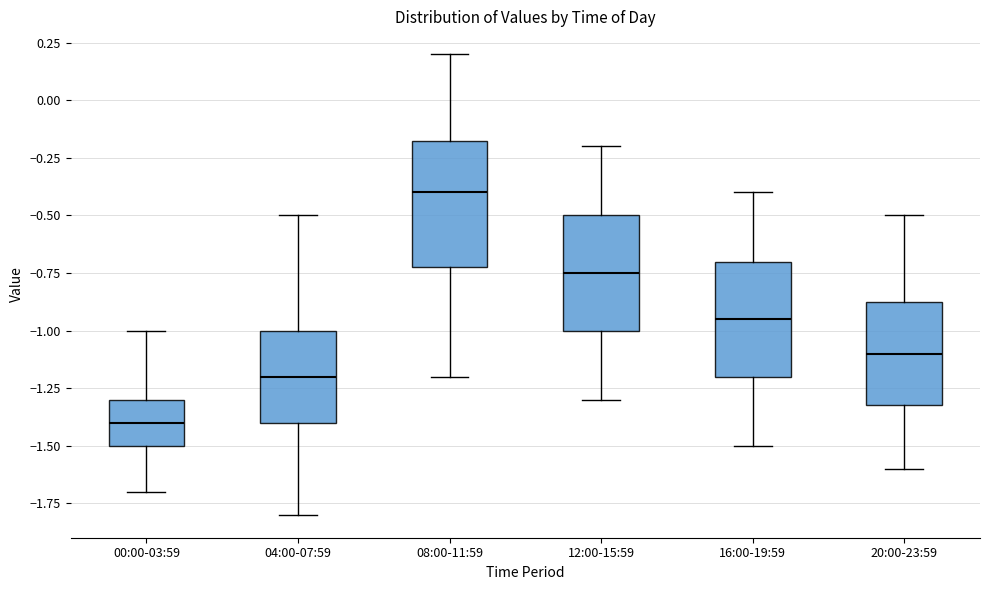

Where does the lower whisker of the box for 04:00-07:59 end on the y-axis? The values are not printed on the chart, so give them approximately, as read against the axis.

-1.80